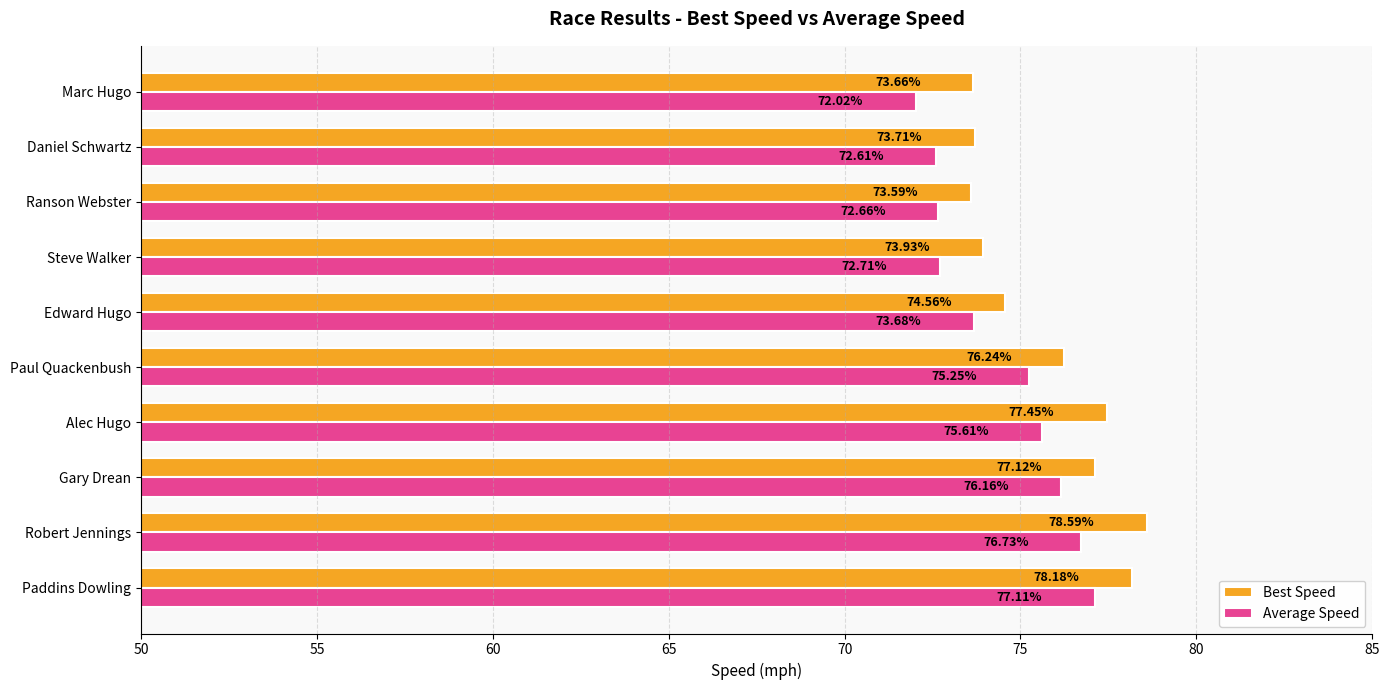

Rank the series at Edward Hugo from lowest to highest value.

Average Speed, Best Speed